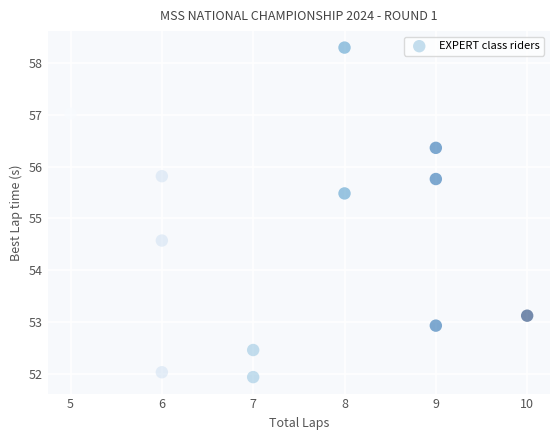

What is the range of X values (max minus min)?

5.0